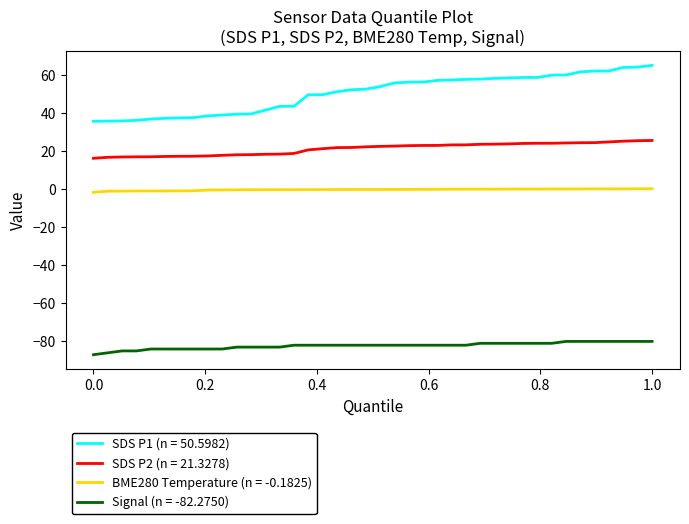

How many lines are shown in the chart?

4